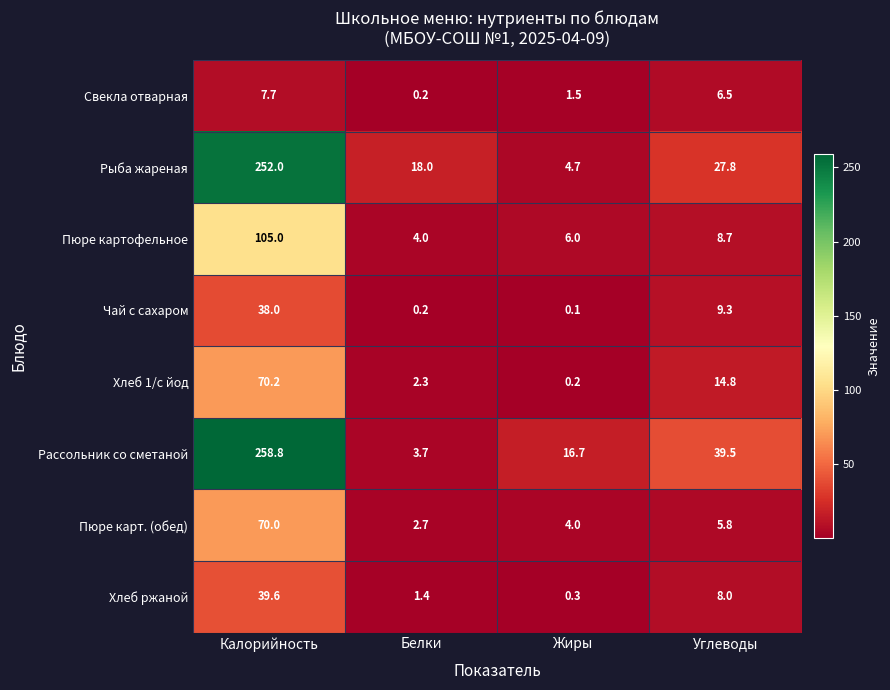

List the series in order of their peak value, lowest first.

Свекла отварная, Чай с сахаром, Хлеб ржаной, Пюре карт. (обед), Хлеб 1/с йод, Пюре картофельное, Рыба жареная, Рассольник со сметаной